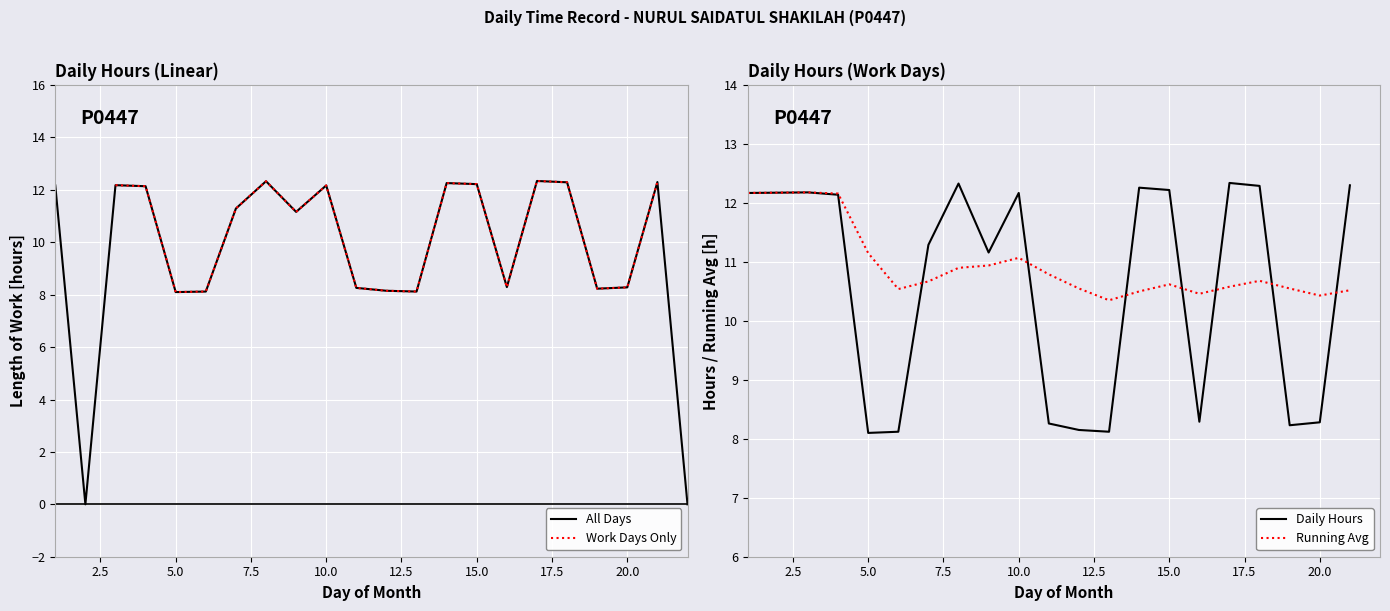

At which label is the value closest to 6?

5